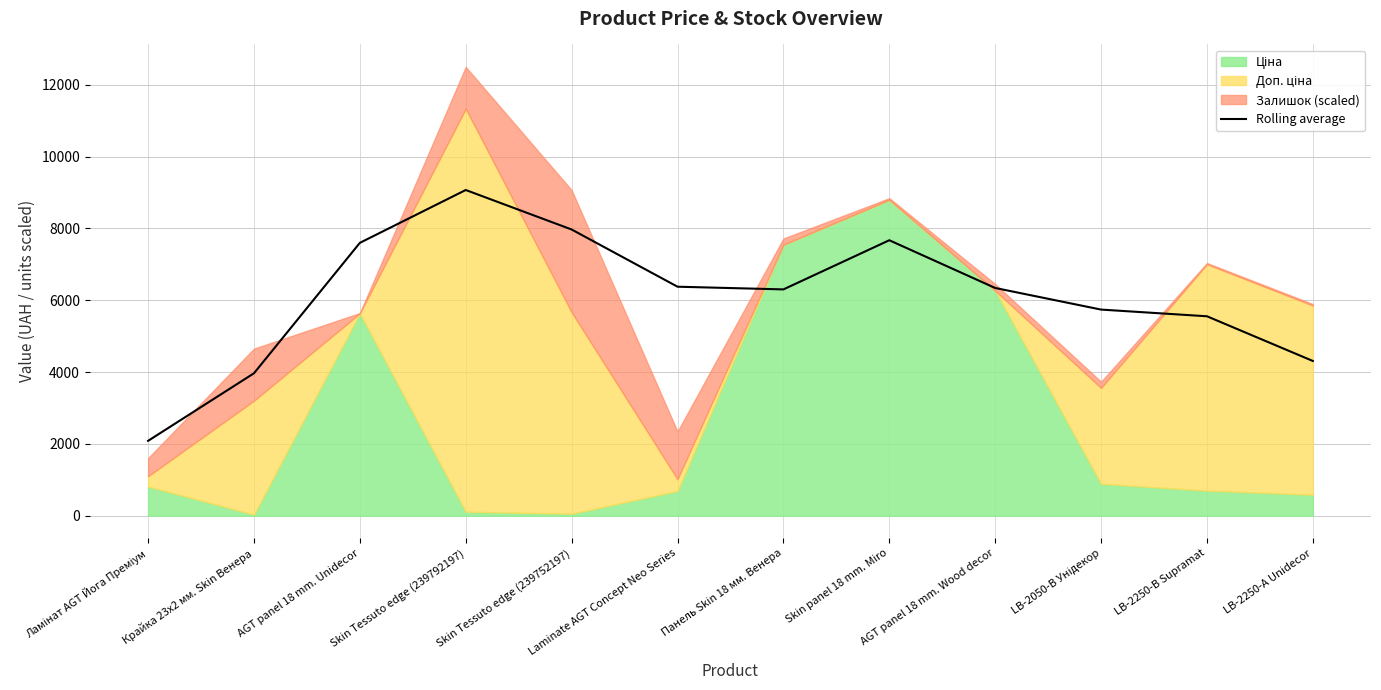

At which label does Rolling average reach its peak?

Skin Tessuto edge (239792197)